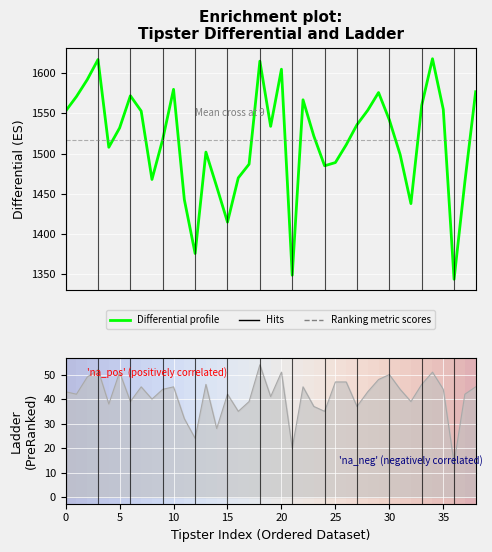

What is the difference between the second highest and second lowest values in the Ladder series?

32